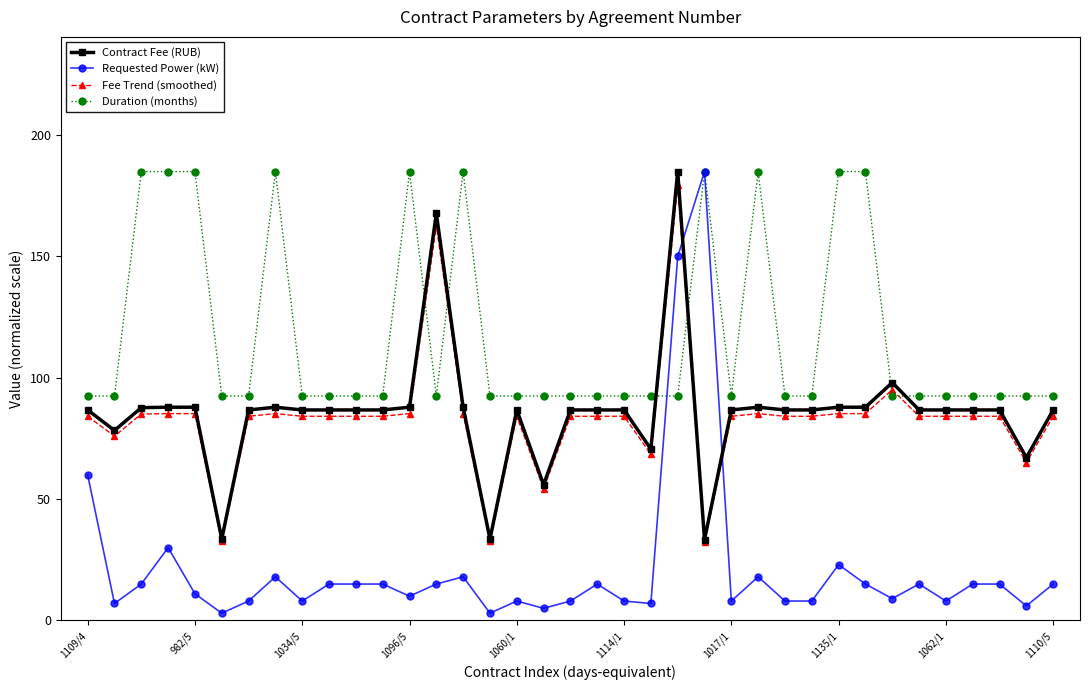

Which series has the widest spread of values?

Requested Power (kW)